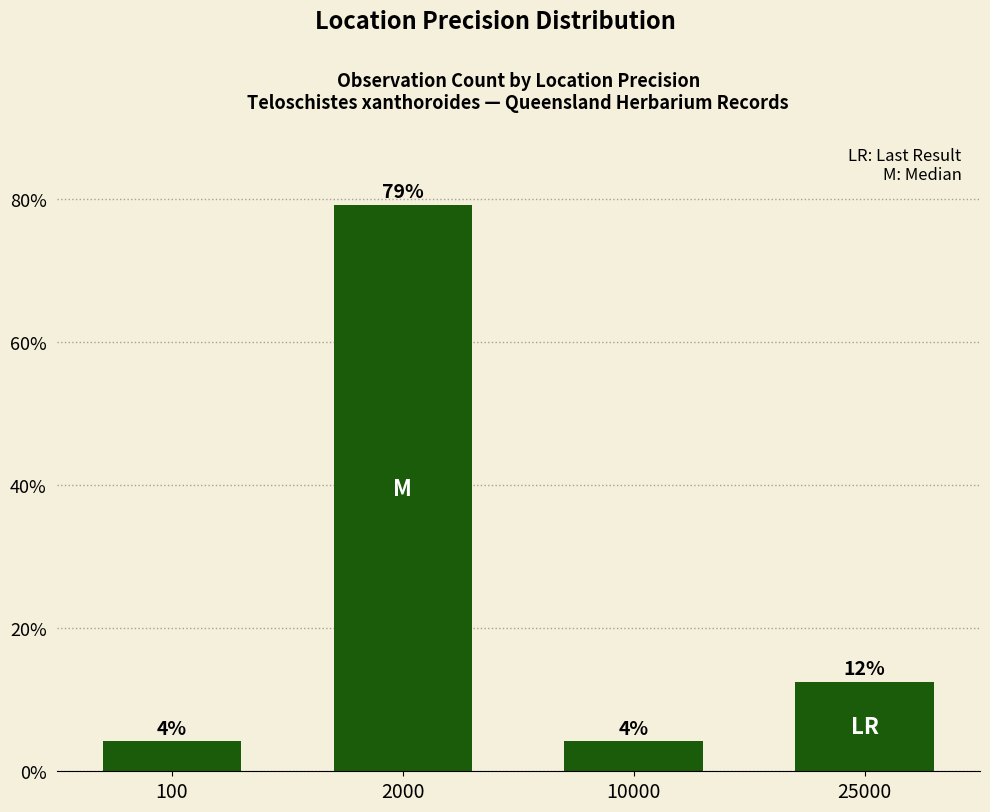

What is the sum of the values at 10000 and 2000?

83.3